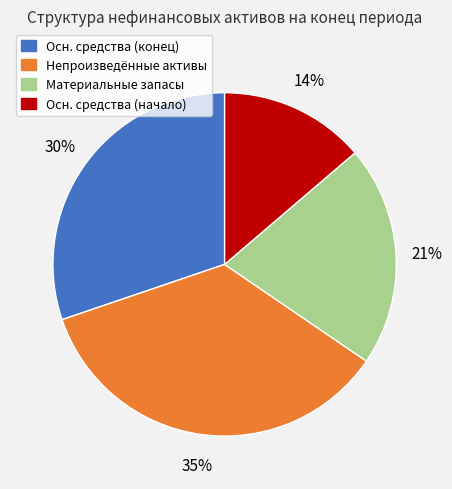

Is the sum of Непроизведённые активы and Осн. средства (конец) greater than half?

Yes